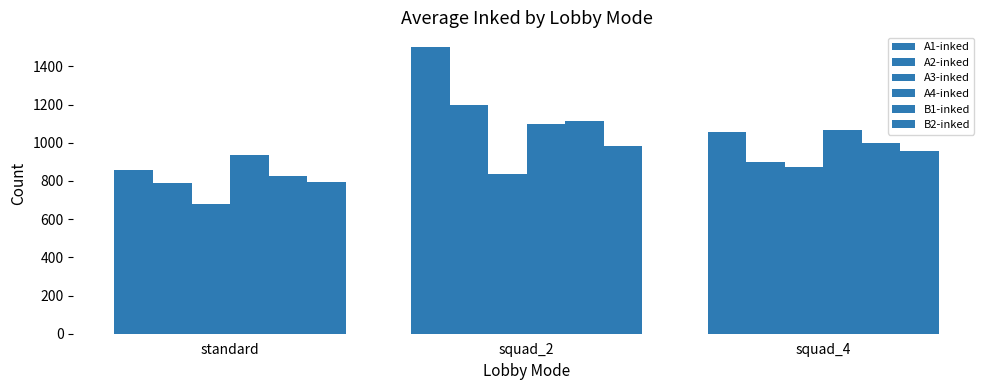

How many data points in A1-inked are less than 1053?

1